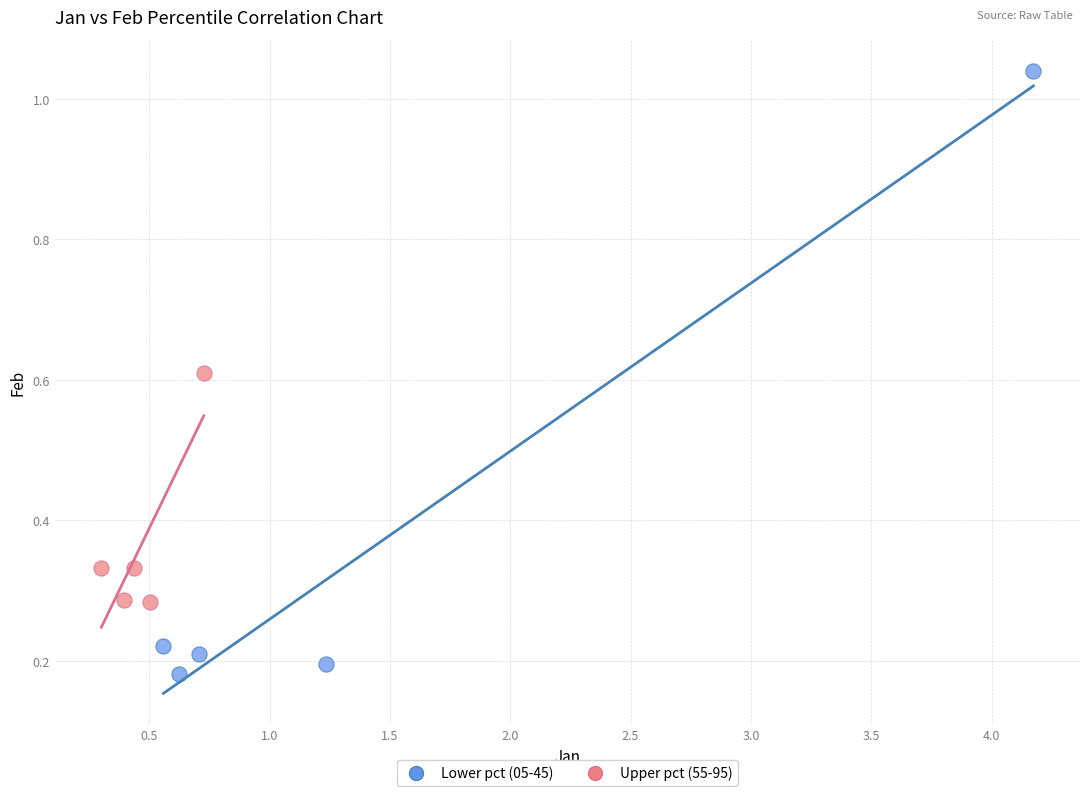

What are all the series names shown in the legend?

Lower pct (05-45), Upper pct (55-95)